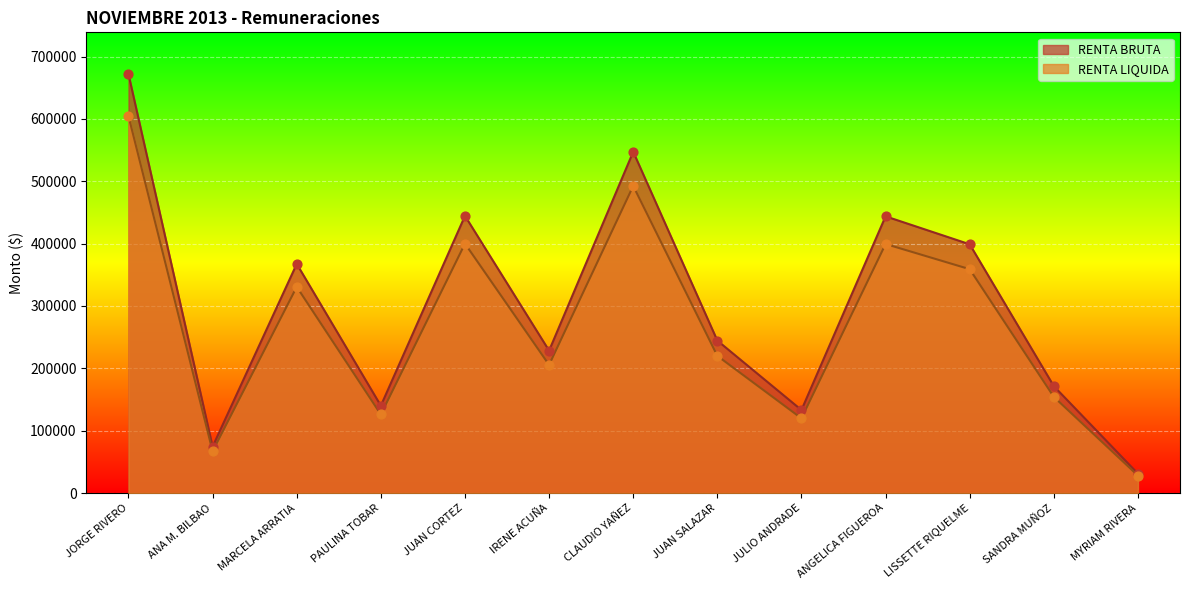

Which series has the largest total across all categories?

RENTA BRUTA